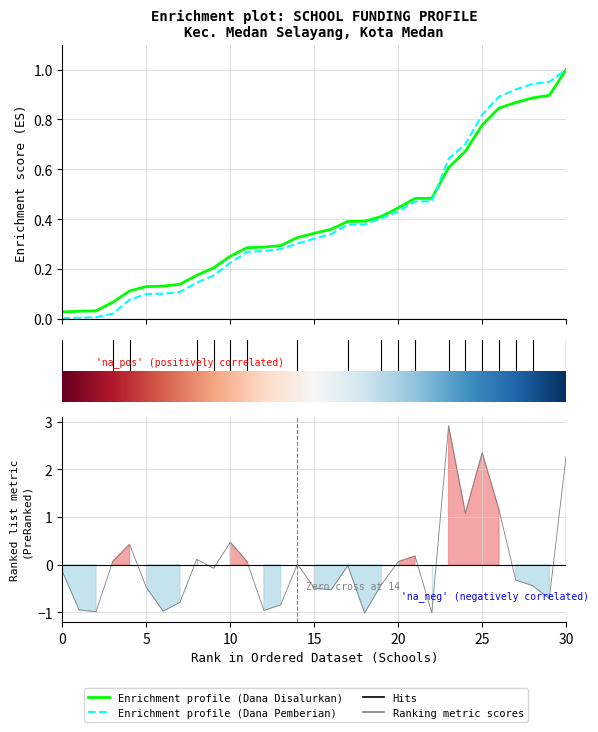

True or false: Enrichment profile (Dana Disalurkan) has a value of 0.3 at 8.

False